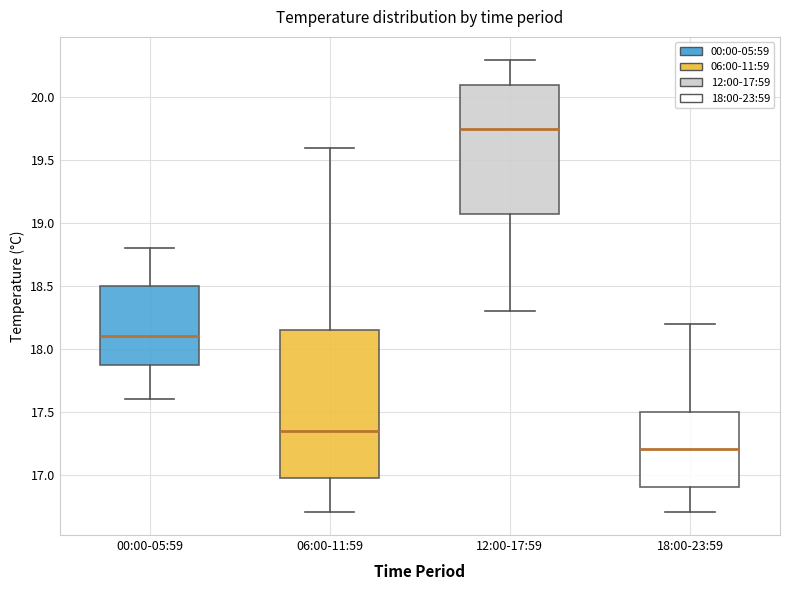

Reading left to right, read every box against the y-axis: the position of its median line, the range the box covers, and the ends of its whiskers. The values are not printed on the chart, so give them approximately, as read against the axis.

00:00-05:59: median 18.10, box 17.90 to 18.50, whiskers 17.60 to 18.80
06:00-11:59: median 17.35, box 17.00 to 18.15, whiskers 16.70 to 19.60
12:00-17:59: median 19.75, box 19.10 to 20.10, whiskers 18.30 to 20.30
18:00-23:59: median 17.20, box 16.90 to 17.50, whiskers 16.70 to 18.20